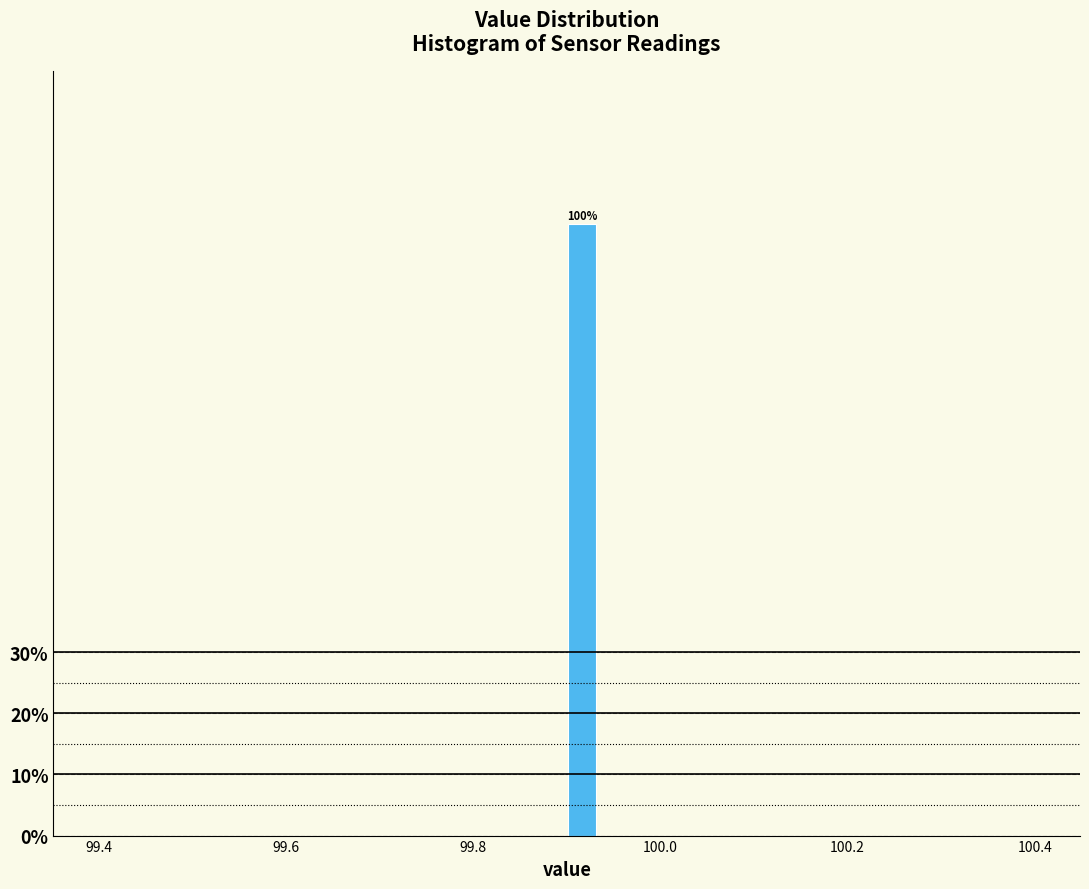

Around what value on the x-axis is the tallest bar? Give the approximate position of its centre, as read against the axis.

99.92